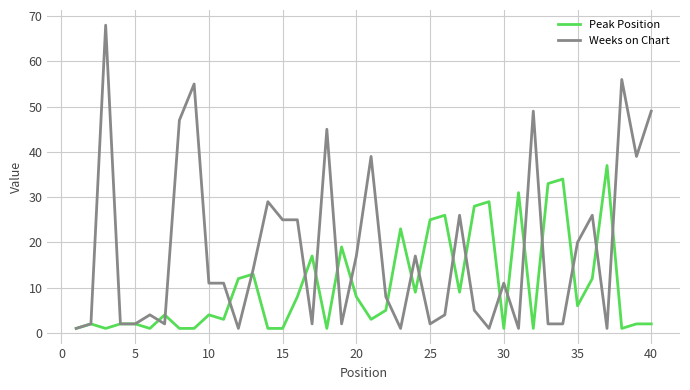

What is the highest value of the Weeks on Chart series?

68